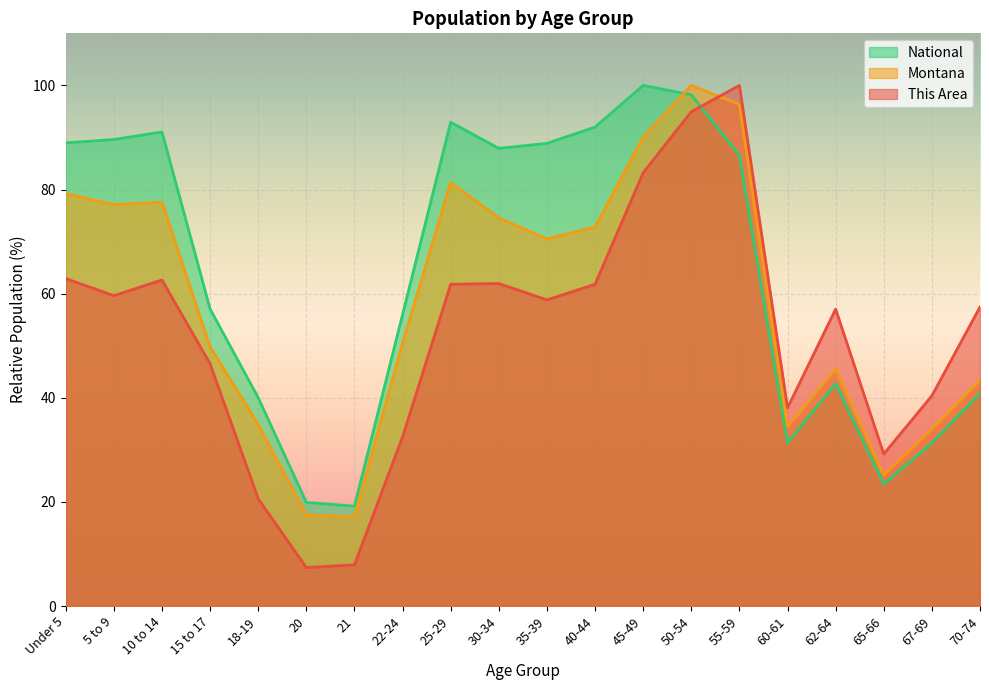

True or false: This Area has a value of 95.0 at 50-54.

True